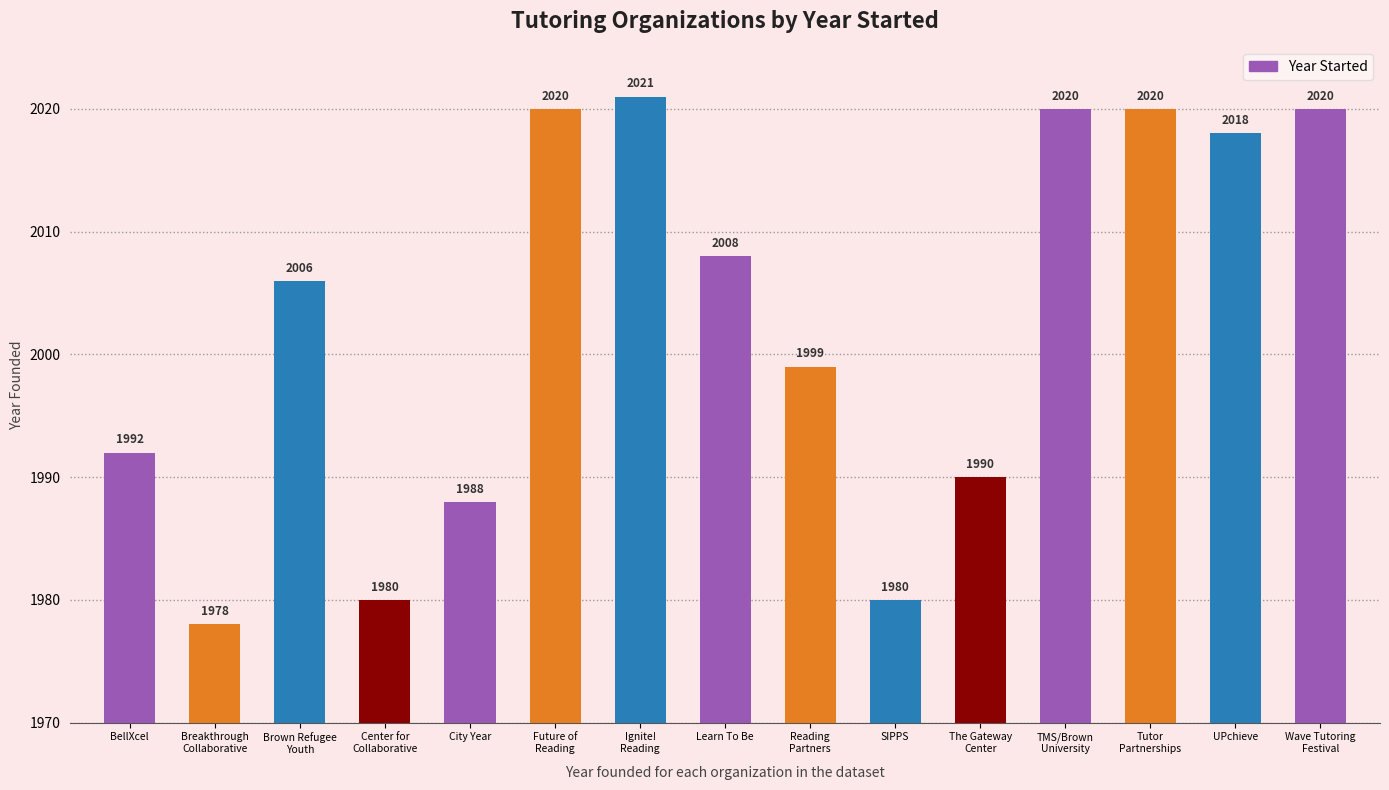

Are the bars horizontal?

No